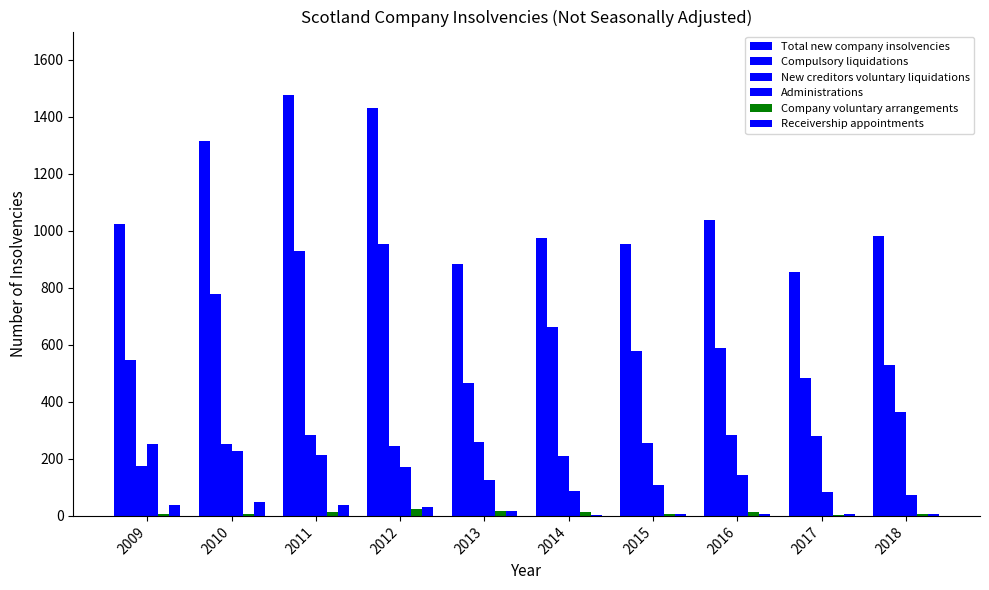

How many data points does each series have?

10